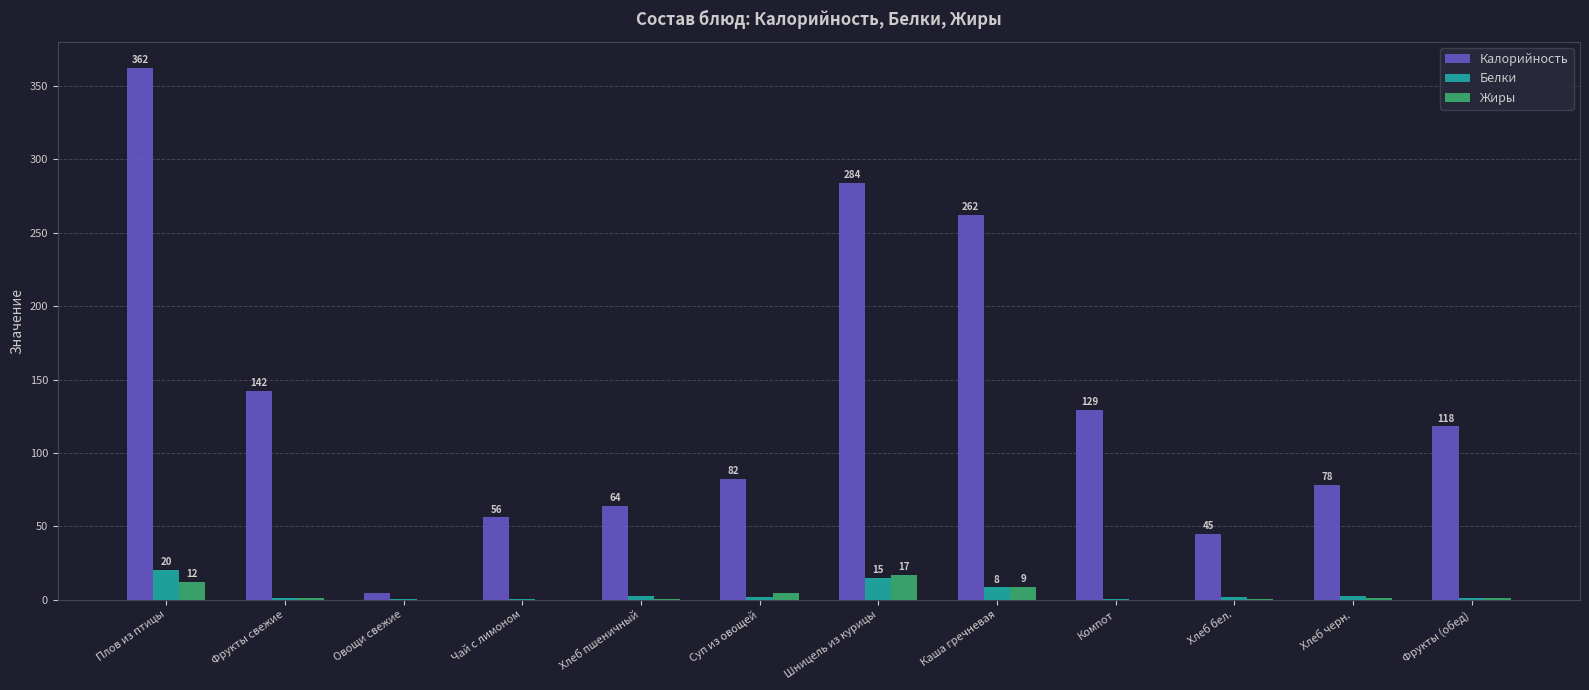

At which category is the sum across all series the highest?

Плов из птицы